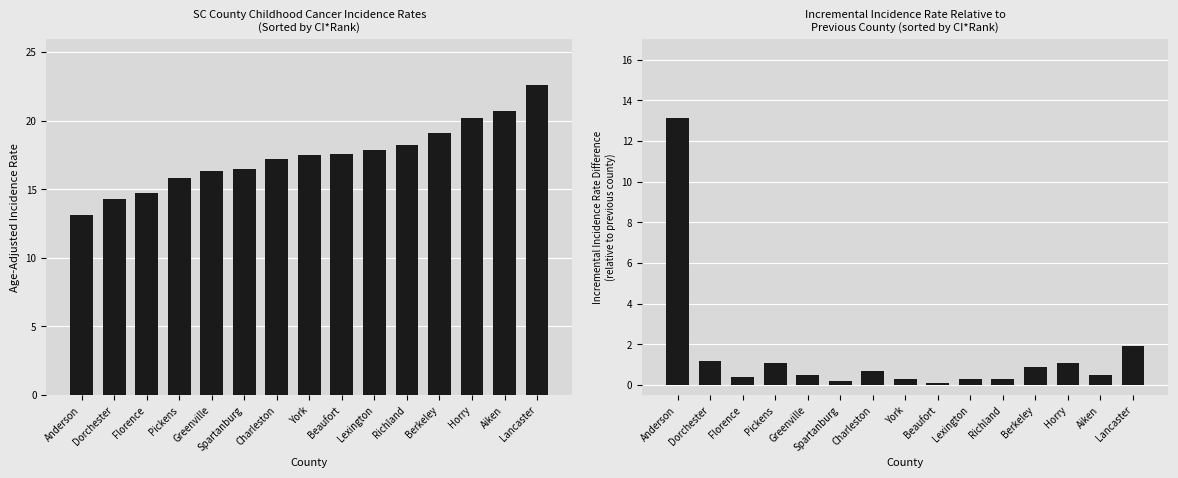

True or false: Incremental Rate Difference has a value of 13.1 at Anderson.

True